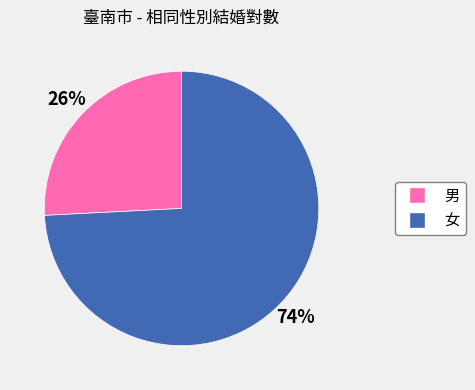

To the nearest percent, what is the difference between the 女 and 男 slice percentages?

48%